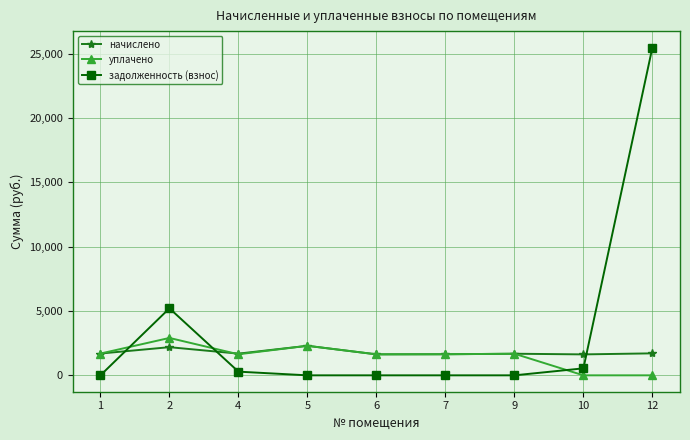

At which category does начислено reach its first local valley?

4